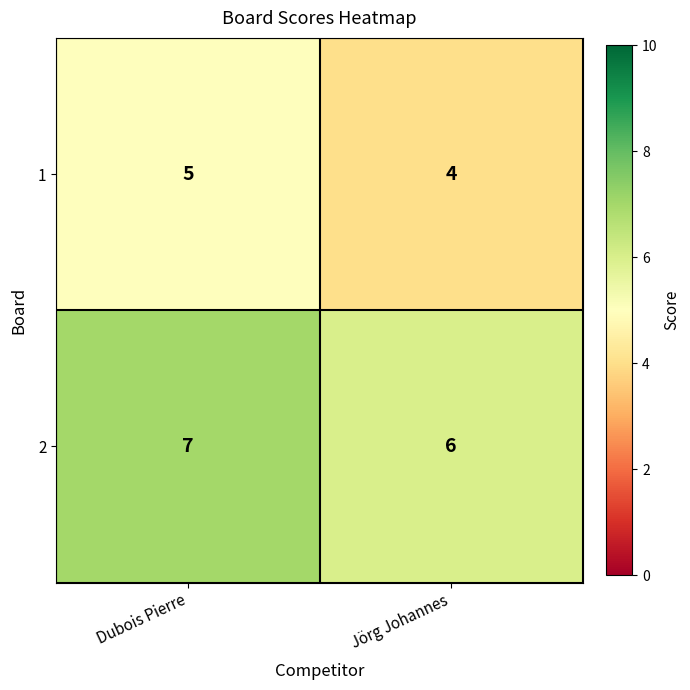

Is it true that 1 equals 4 at Jörg Johannes?

True